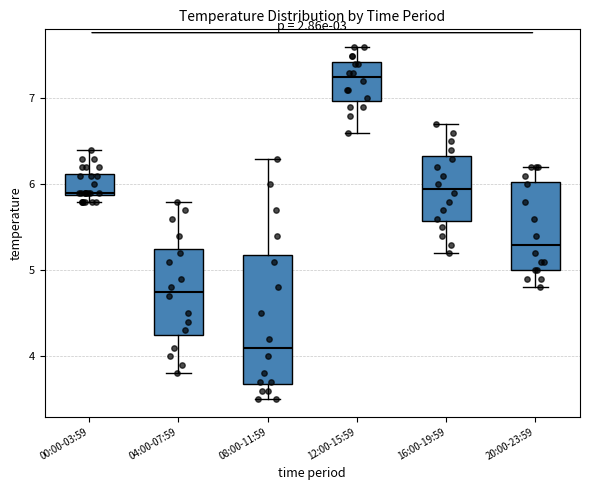

Reading left to right, transcribe this box plot: for each box, give where its median line is, the range the box spans, and where its two whiskers end, as read against the y-axis. The values are not printed on the chart, so give them approximately, as read against the axis.

00:00-03:59: median 5.9, box 5.9 to 6.1, whiskers 5.8 to 6.4
04:00-07:59: median 4.8, box 4.3 to 5.3, whiskers 3.8 to 5.8
08:00-11:59: median 4.1, box 3.7 to 5.2, whiskers 3.5 to 6.3
12:00-15:59: median 7.3, box 7.0 to 7.4, whiskers 6.6 to 7.6
16:00-19:59: median 6.0, box 5.6 to 6.3, whiskers 5.2 to 6.7
20:00-23:59: median 5.3, box 5.0 to 6.0, whiskers 4.8 to 6.2